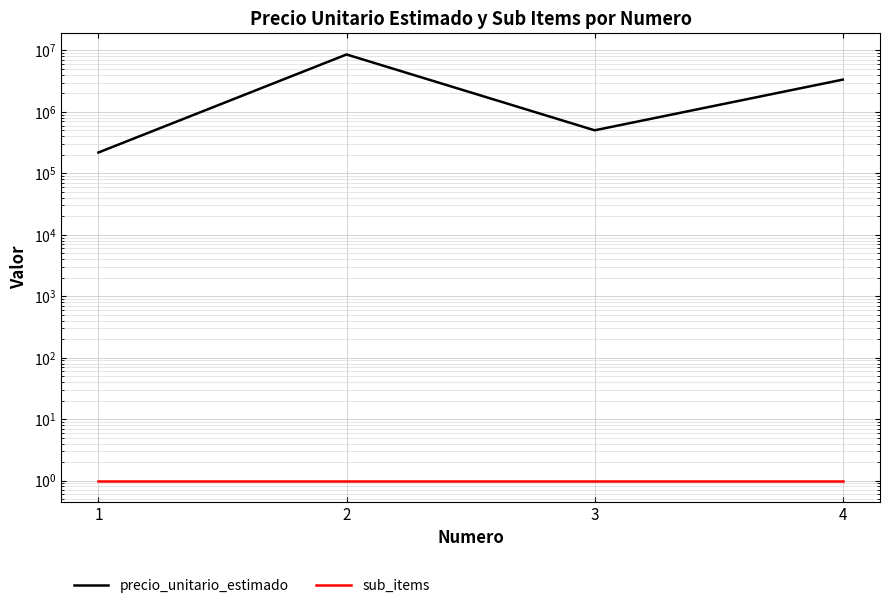

Is it true that sub_items equals 2 at 1?

False